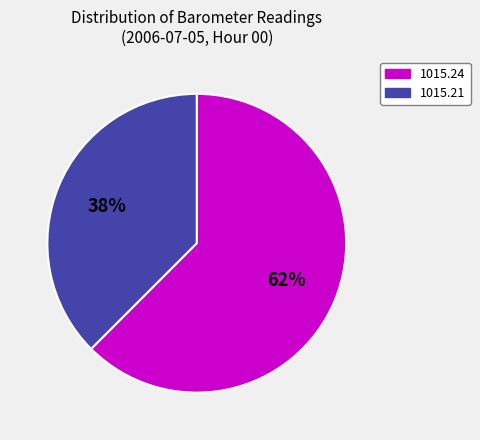

Is 1015.24 the majority of the pie?

Yes